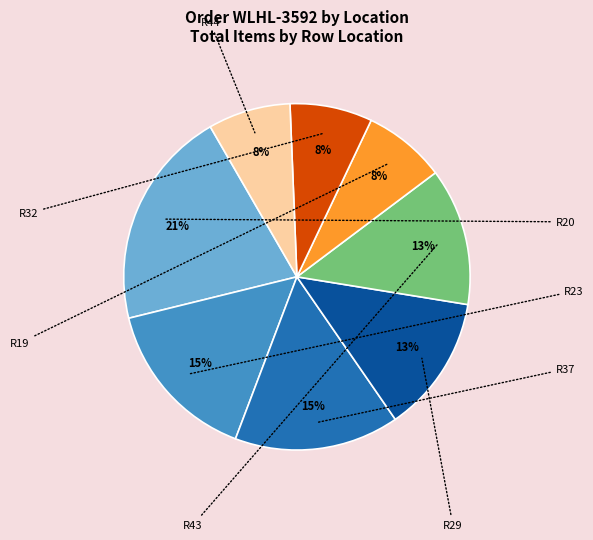

Is there any slice that represents more than half of the pie?

No